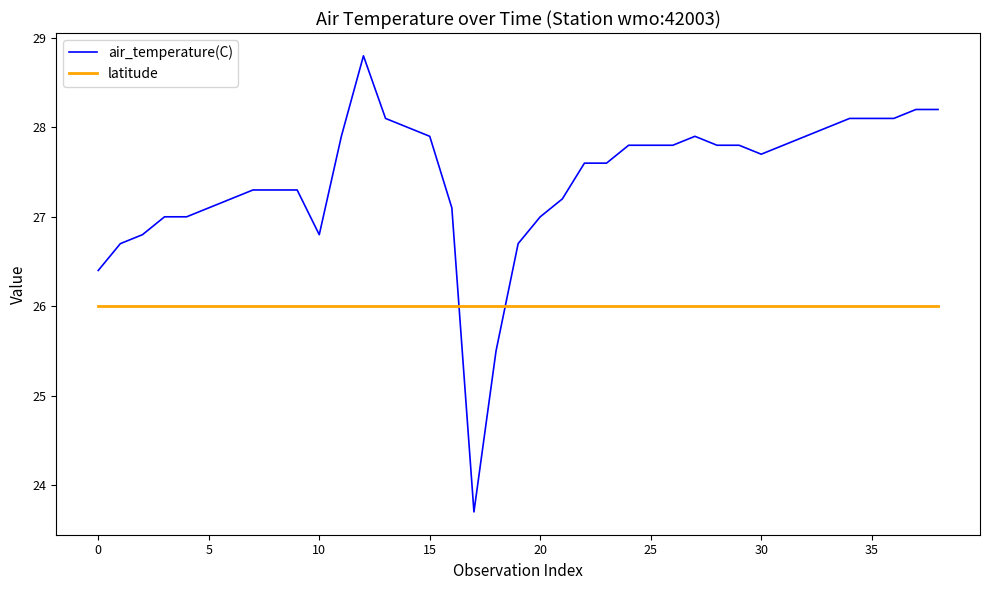

How many times do air_temperature(C) and latitude cross each other?

2